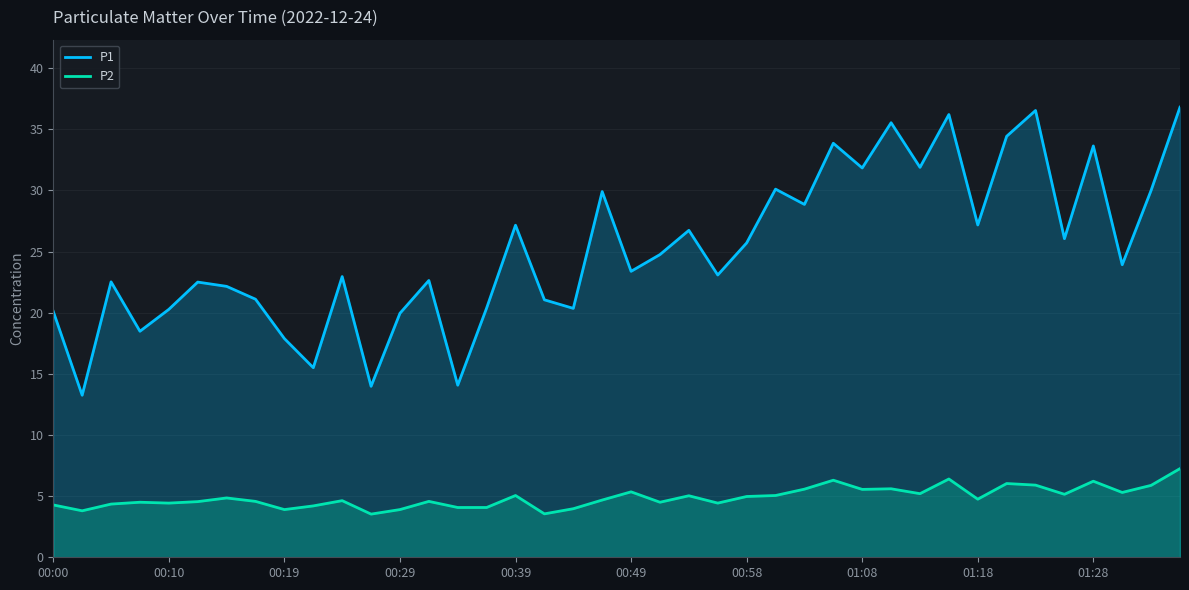

At which label does P2 reach its peak?

39